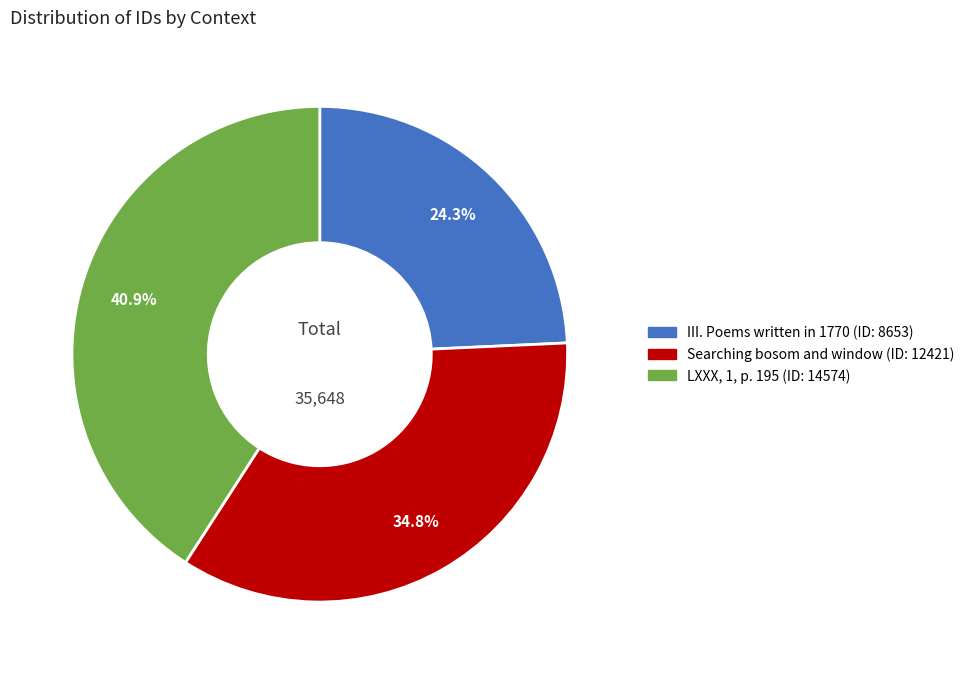

Which slice is the smallest?

III. Poems written in 1770